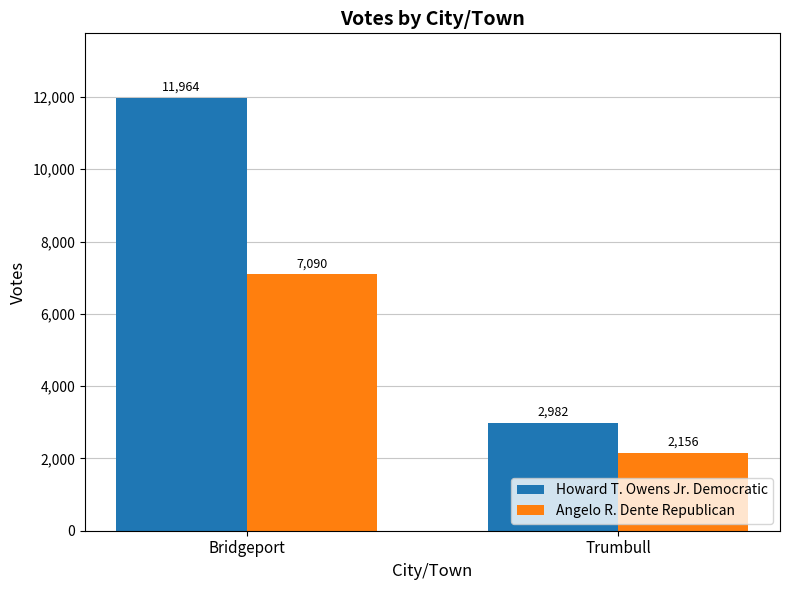

Rank the series at Bridgeport from lowest to highest value.

Angelo R. Dente Republican, Howard T. Owens Jr. Democratic